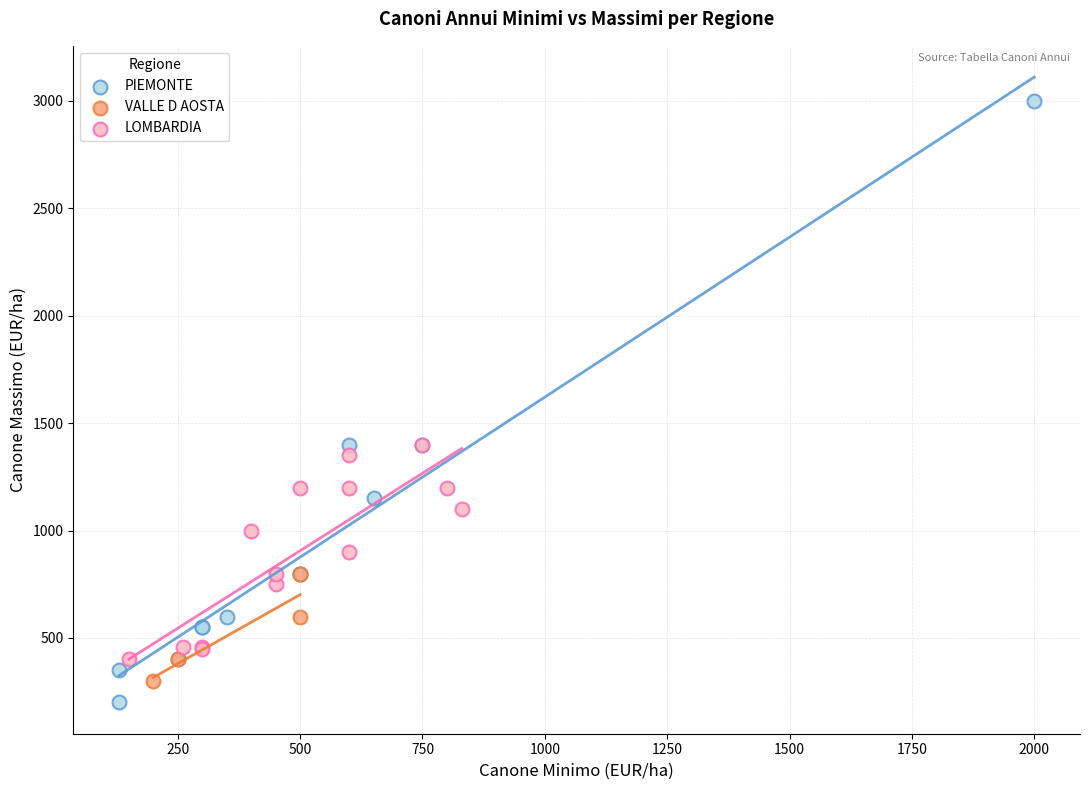

Which series contains the highest Y value?

PIEMONTE